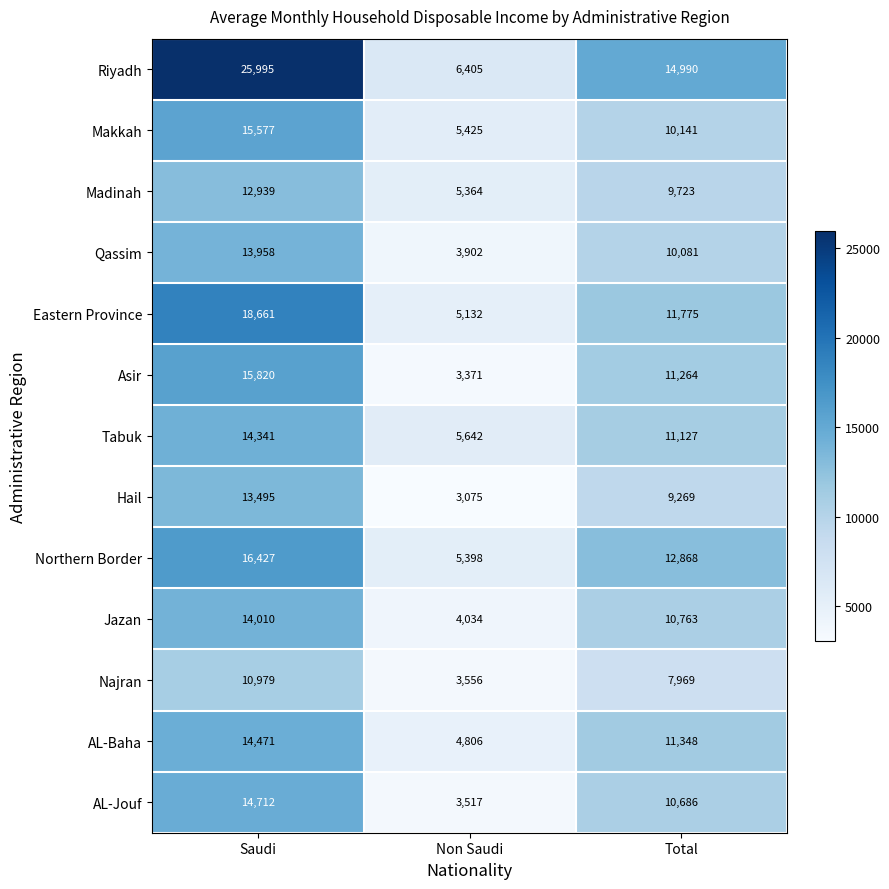

The Northern Border series shows 16427 at Saudi. True or false?

True